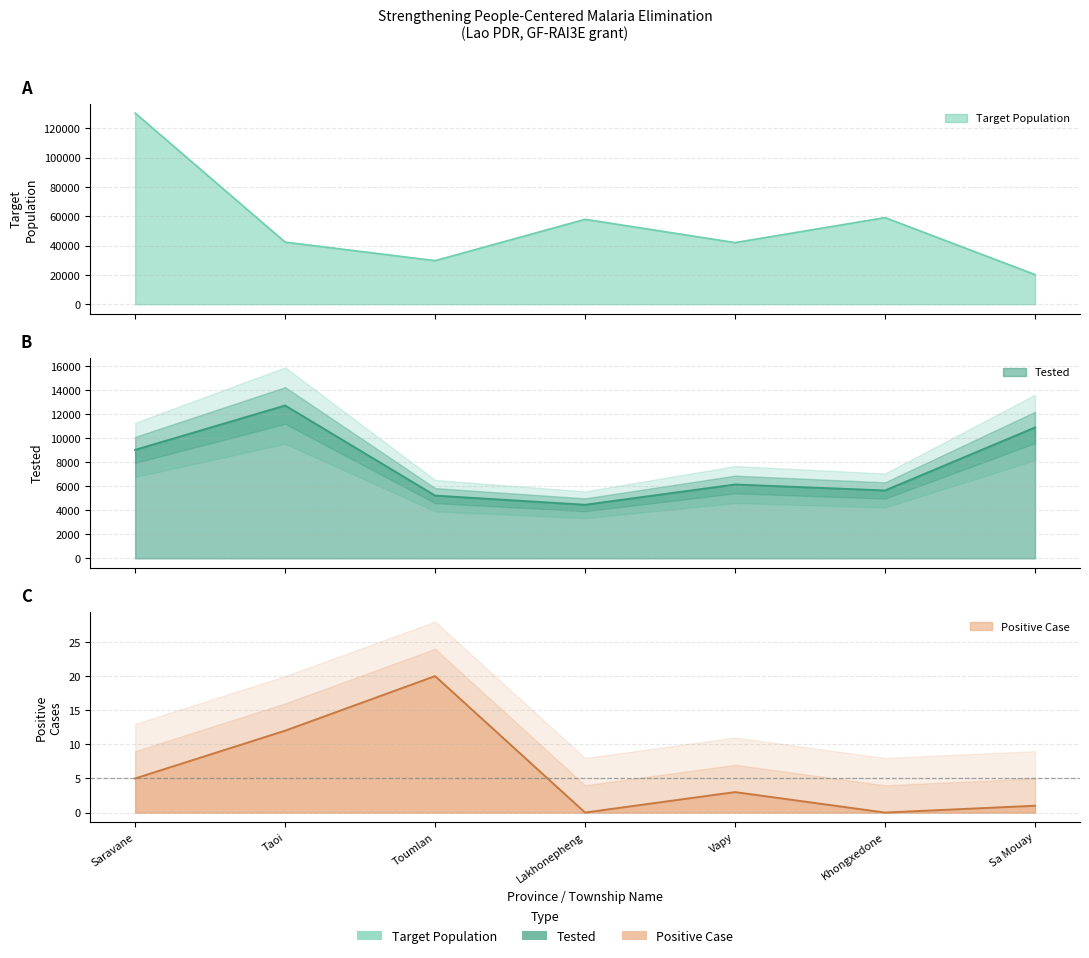

How many lines are shown in the chart?

3